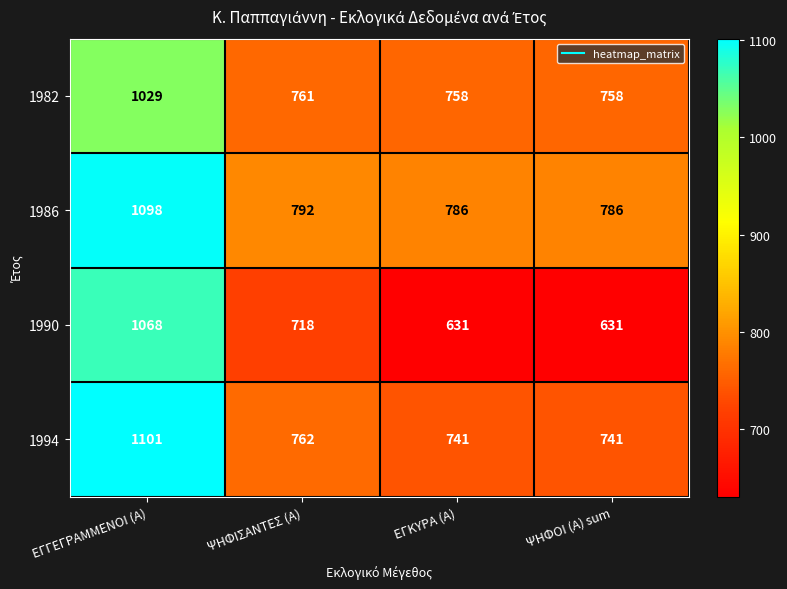

What is the spread (max minus min) of values at ΨΗΦΙΣΑΝΤΕΣ (Α)?

74